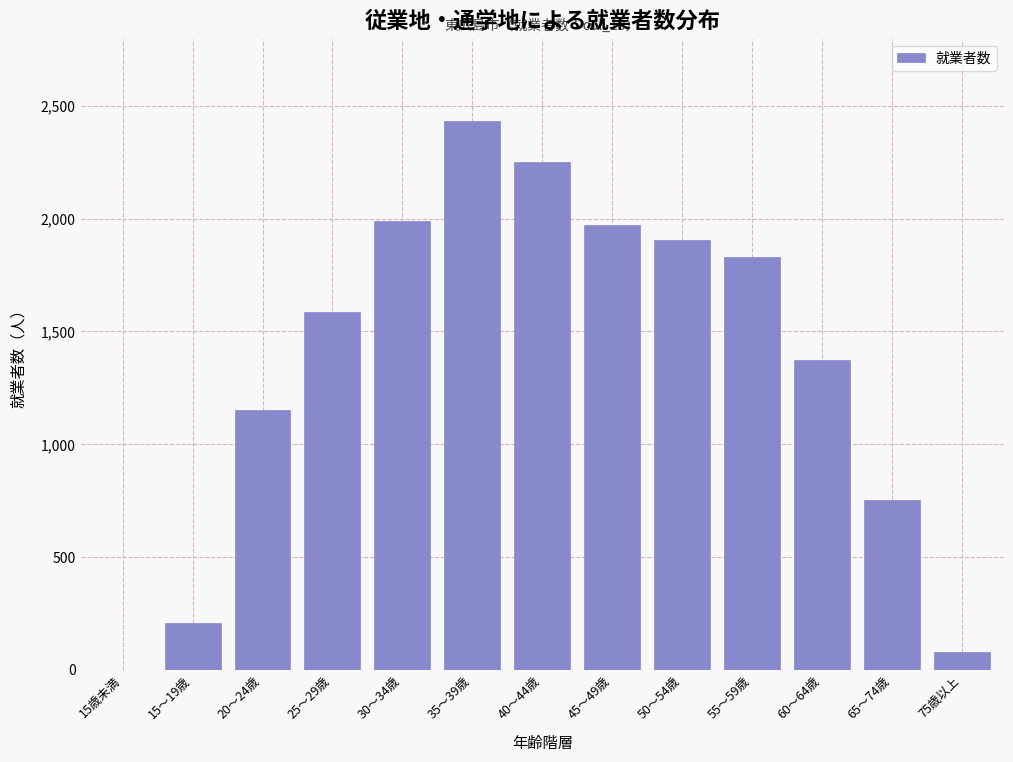

Reading right to left, transcribe all the data shown in this chart.

75歳以上=76	65～74歳=751	60～64歳=1371	55～59歳=1832	50～54歳=1906	45～49歳=1973	40～44歳=2253	35～39歳=2433	30～34歳=1990	25～29歳=1585	20～24歳=1151	15～19歳=207	15歳未満=0